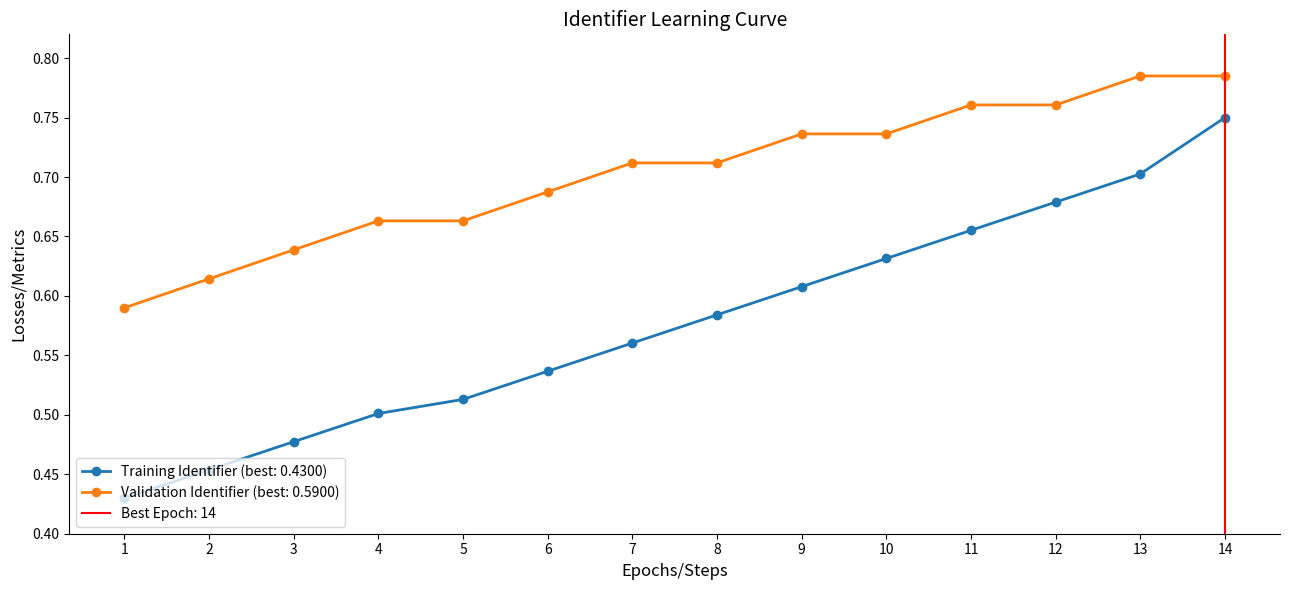

Is it true that Validation Identifier (best: 0.5900) equals 0.2 at 7?

False